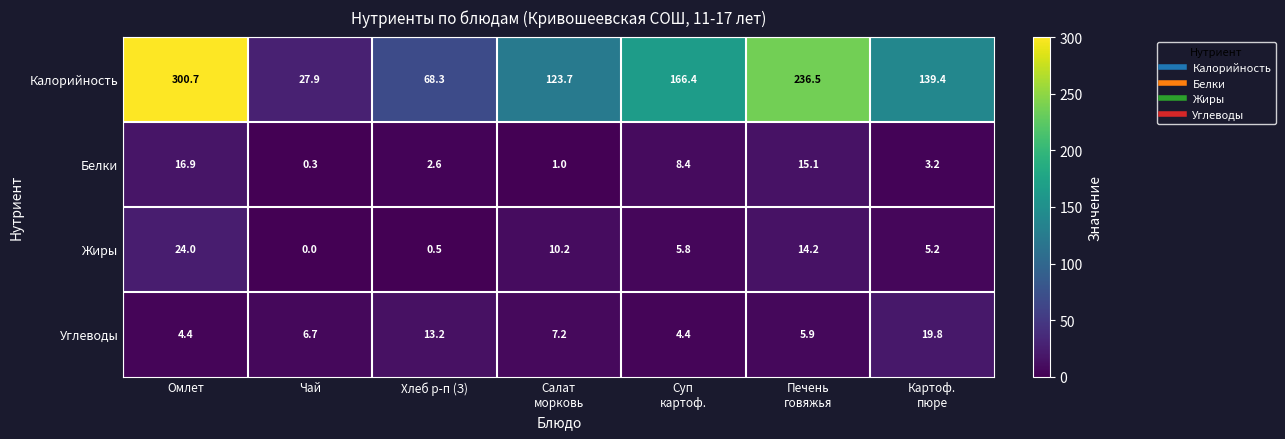

At how many categories does at least one series exceed 189?

2